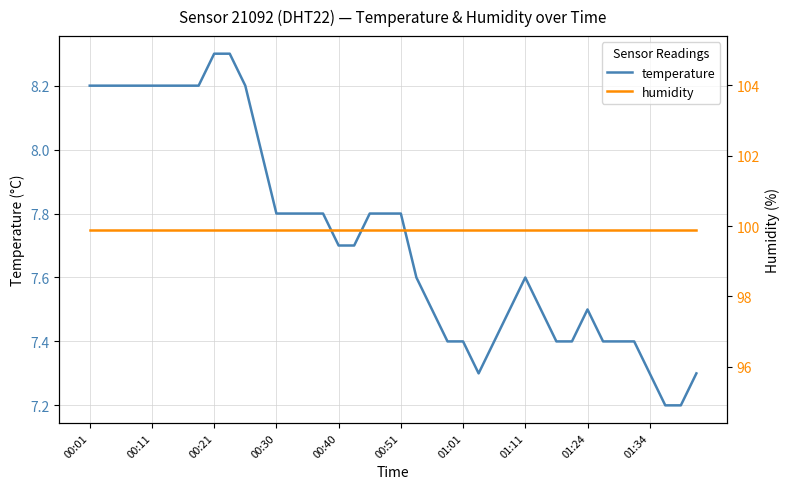

What is the maximum value for temperature?

8.3